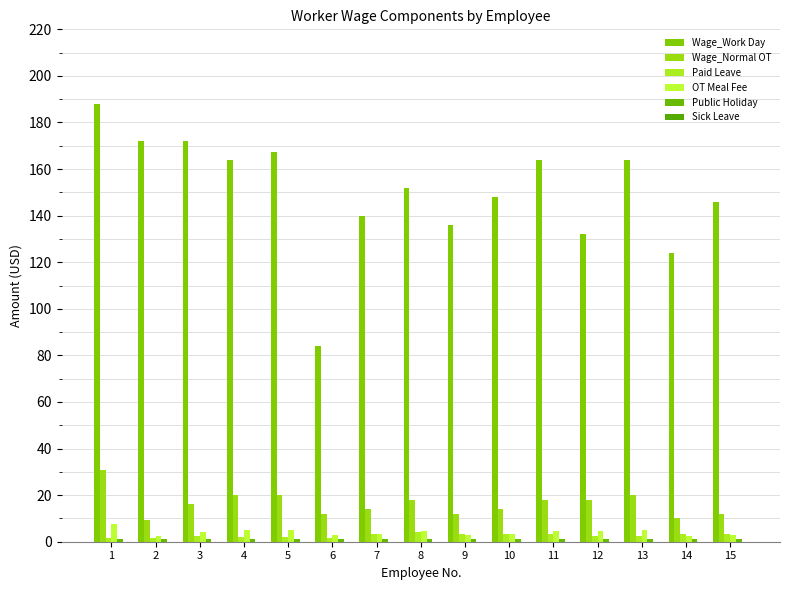

The OT Meal Fee series shows 6.6 at 8. True or false?

False